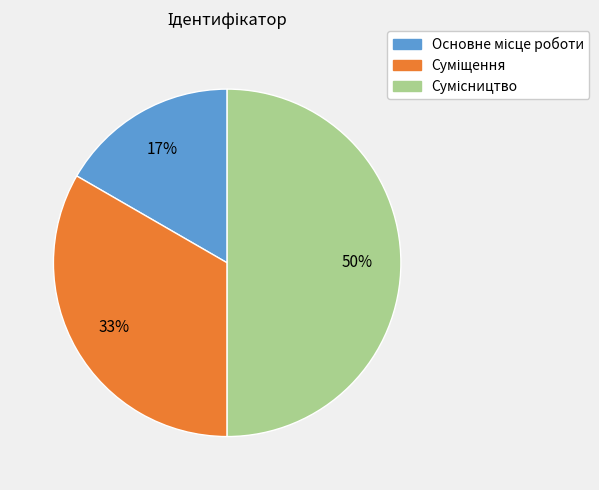

To the nearest percent, what is the difference between the largest and smallest slice percentages?

33%